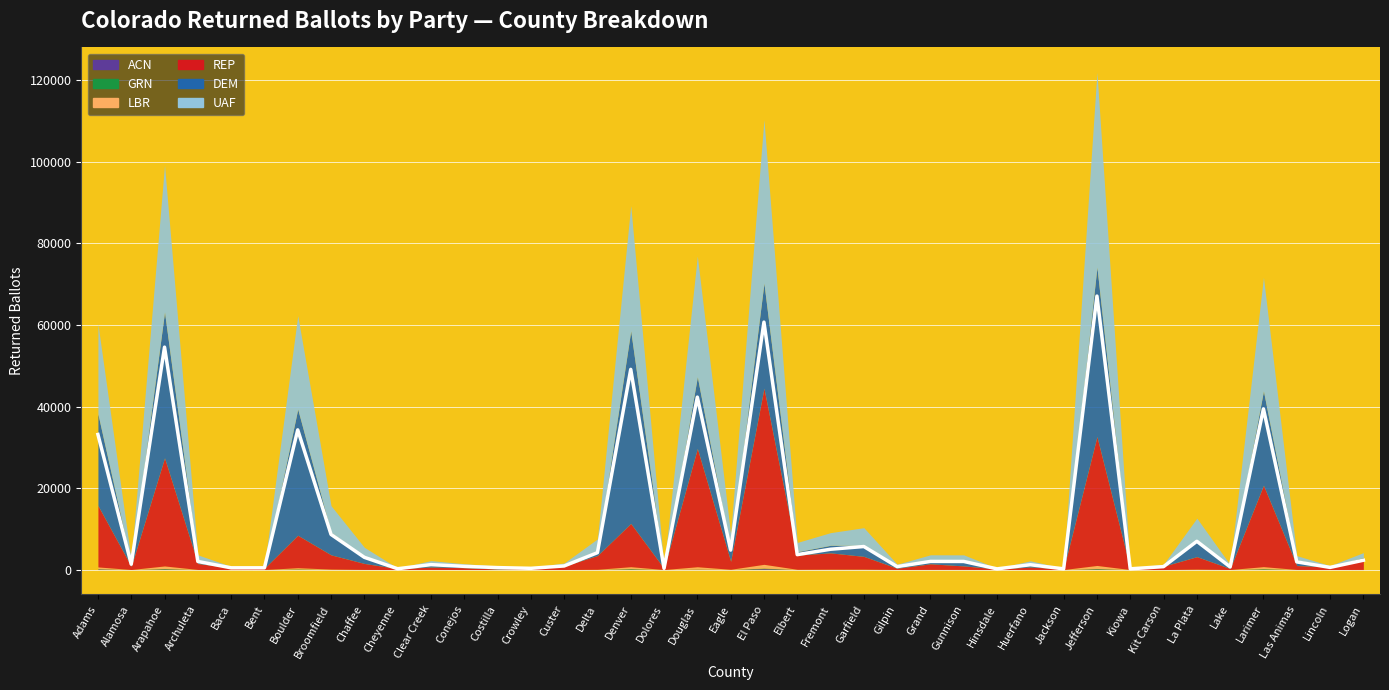

Reading left to right, extract all data points from this chart.

DEM: 22456	873	35782	777	125	188	30958	5551	1723	33	740	737	556	118	227	1273	47257	75	17605	2773	25790	818	1864	2690	437	879	1132	34	830	27	41570	37	150	3768	524	23152	1421	106	639
REP: 15073	768	26524	1438	459	325	7959	3487	1463	246	570	451	116	286	826	3374	10611	273	29006	1963	43201	3492	3996	3130	304	1371	853	162	572	213	31610	221	813	3059	235	19956	955	620	2290
UAF: 22088	725	36035	1363	182	243	22944	6513	2235	78	857	234	184	141	533	2816	30737	185	29625	3878	40108	2277	3104	4351	547	1336	1586	106	716	69	47820	67	336	5676	401	27873	1010	219	1190
GRN: 74	4	122	7	0	1	114	15	3	0	2	0	5	0	1	11	139	0	53	13	142	1	15	25	3	7	9	0	1	0	128	0	0	19	1	149	5	0	1
LBR: 424	6	626	11	3	8	295	86	25	0	24	4	4	5	10	44	466	3	557	47	909	46	55	55	10	23	20	1	19	2	740	0	3	71	9	484	13	9	17
ACN: 145	2	134	7	2	5	45	13	4	0	0	2	1	1	3	12	94	0	77	7	230	13	24	21	1	6	8	0	6	1	135	0	3	15	0	78	8	3	13